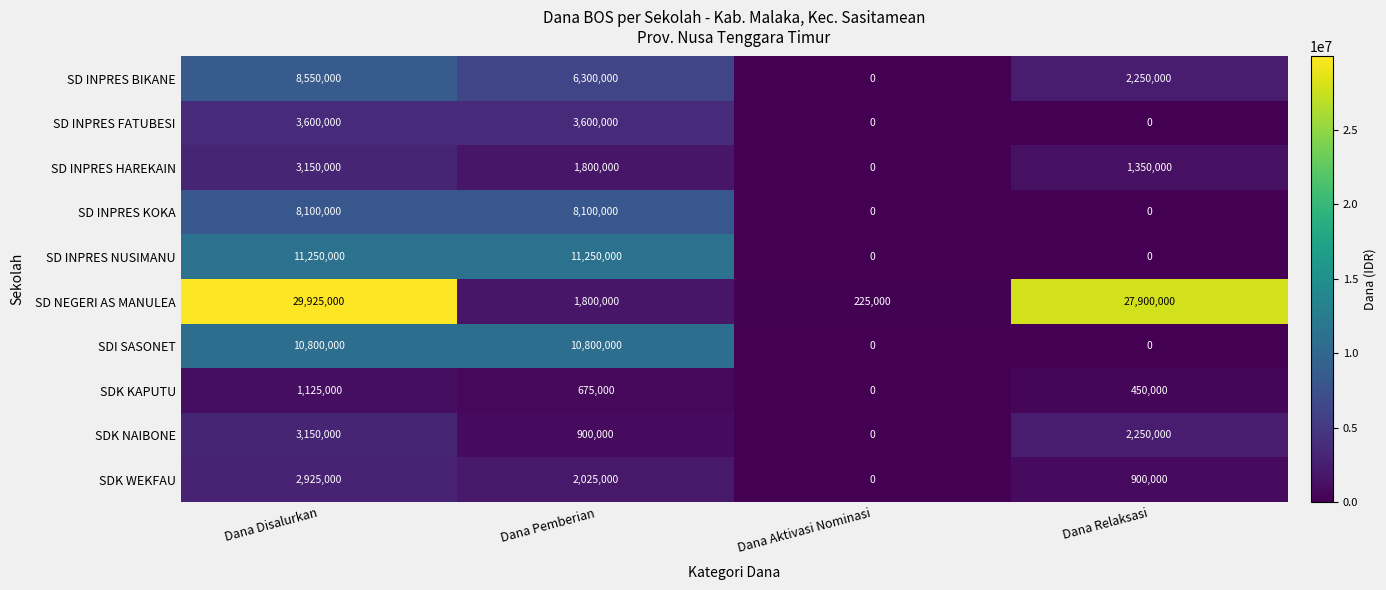

The value of SD INPRES BIKANE at Dana Disalurkan is 8550000. True or false?

True